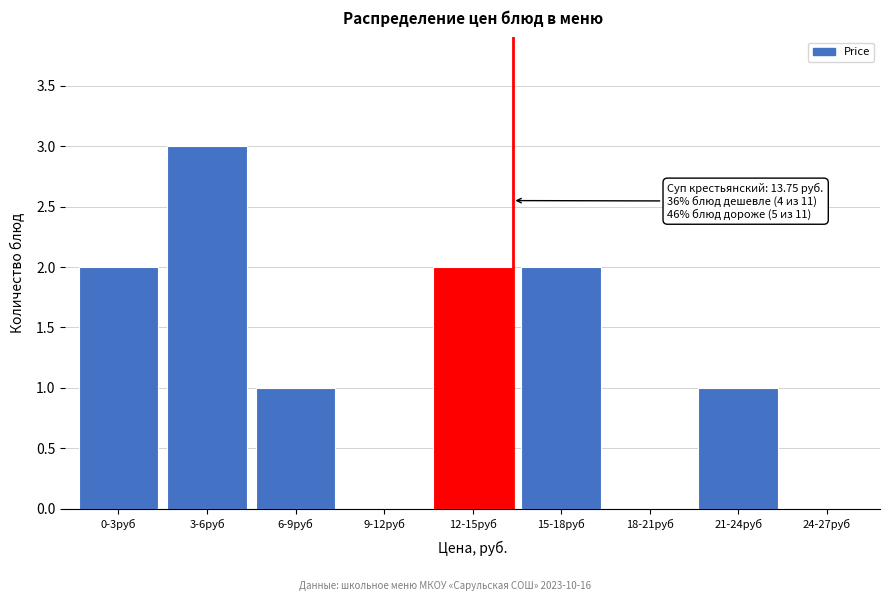

Reading left to right, transcribe all the data shown in this chart.

0-3руб=2	3-6руб=3	6-9руб=1	9-12руб=0	12-15руб=2	15-18руб=2	18-21руб=0	21-24руб=1	24-27руб=0